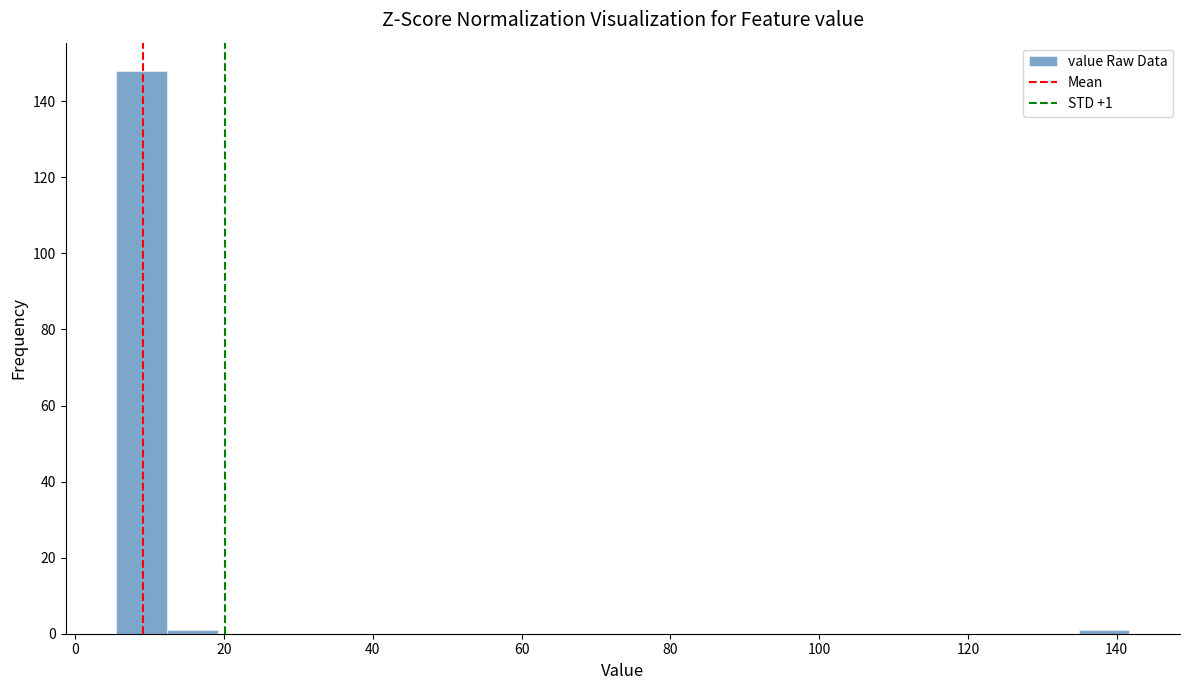

Around what value on the x-axis is the tallest bar? Give the approximate position of its centre, as read against the axis.

8